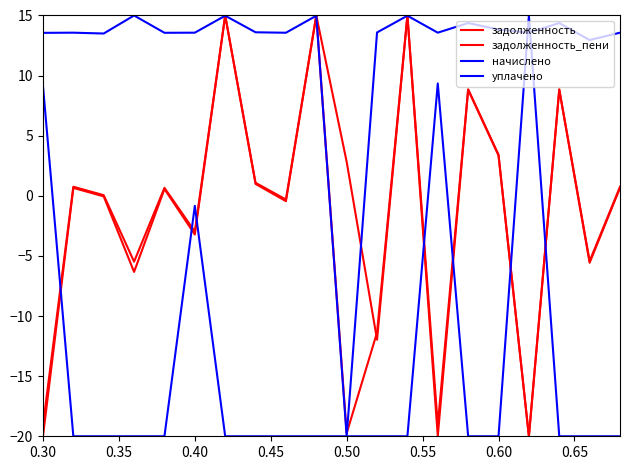

List the series in order of their peak value, highest first.

задолженность, задолженность_пени, начислено, уплачено